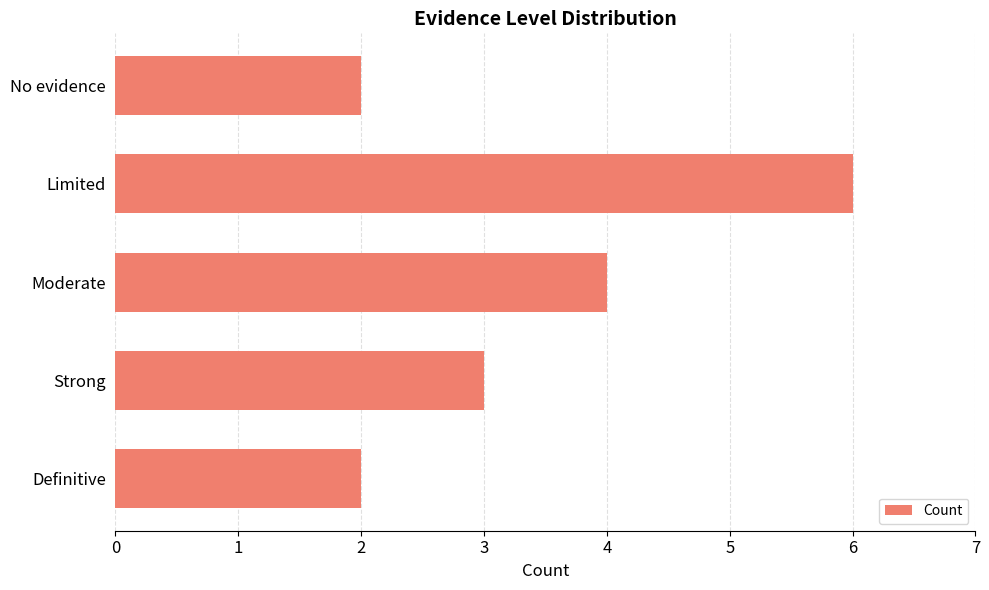

Does the chart contain stacked bars?

No